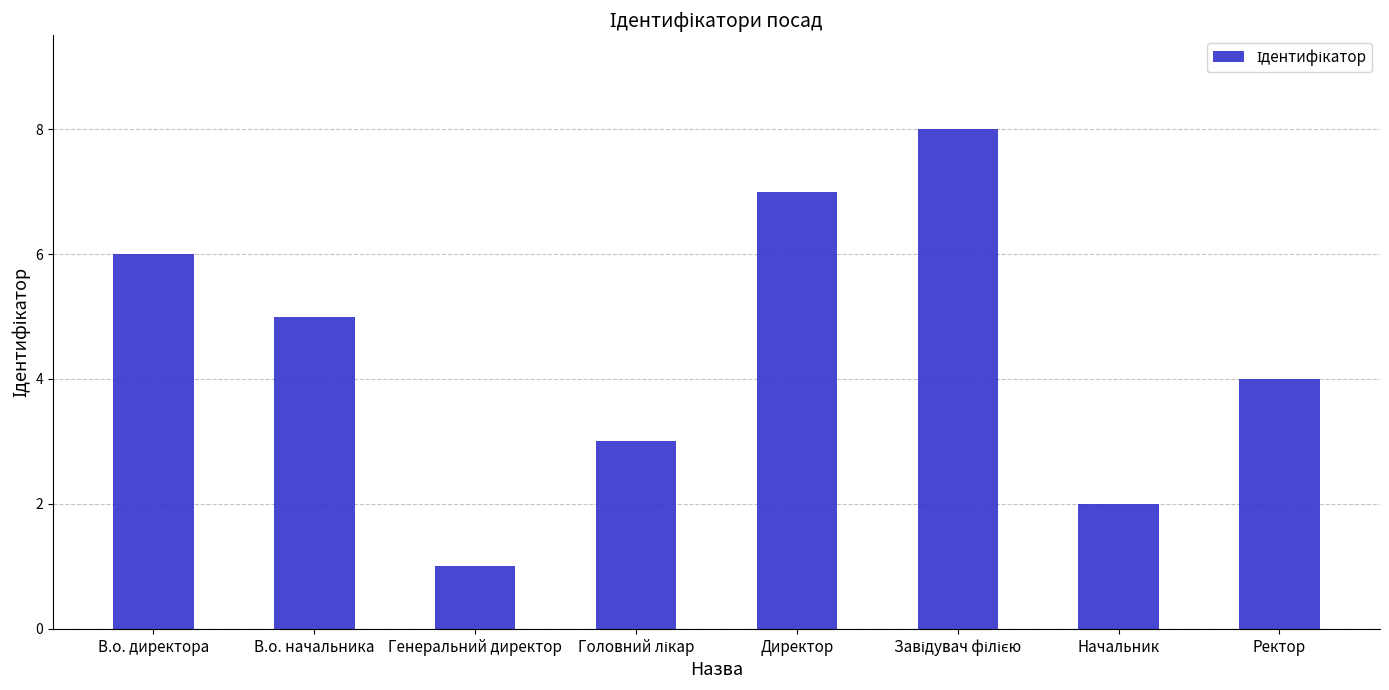

Read the value at В.о. директора.

6